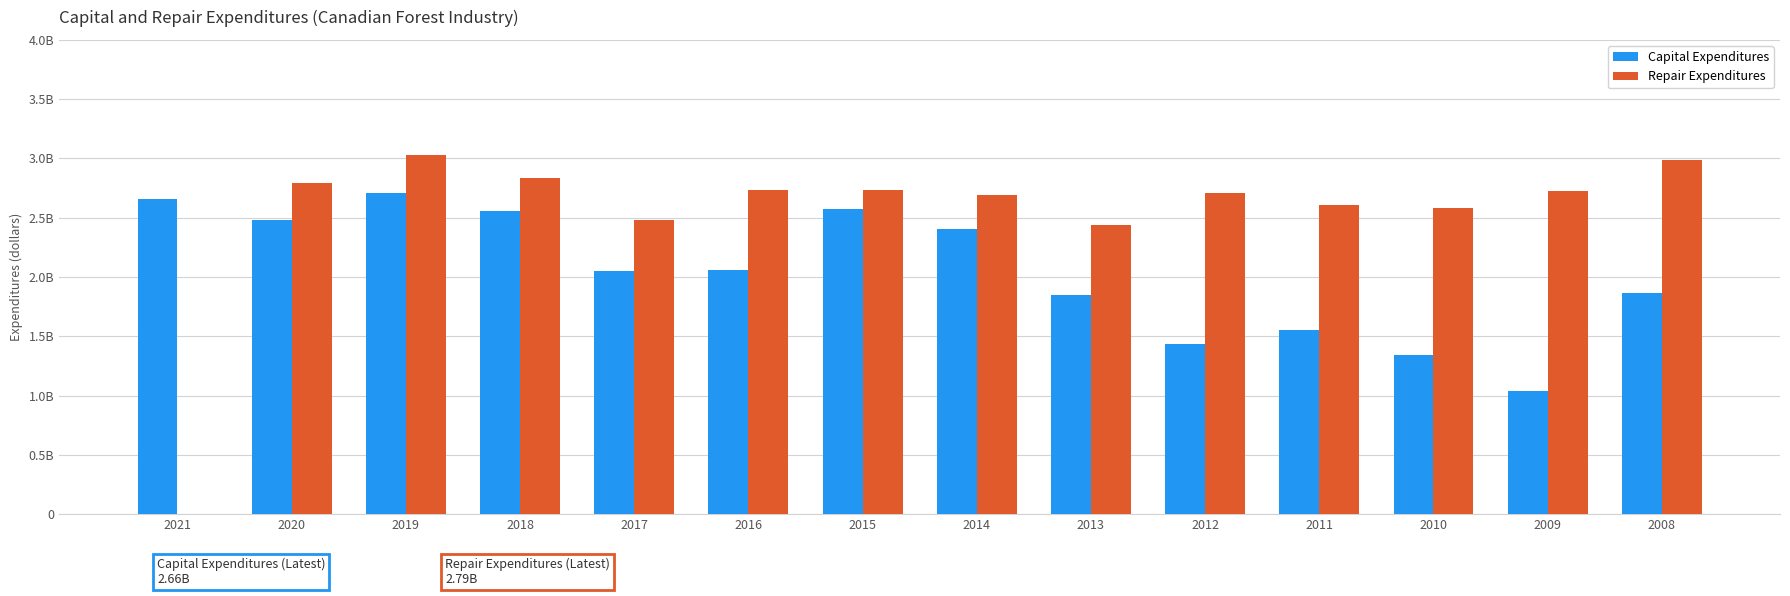

Reading right to left, transcribe all the data shown in this chart.

Capital Expenditures: 1861200000	1038600000	1345200000	1552100000	1431000000	1851000000	2405900000	2576200000	2058200000	2047700000	2558500000	2706800000	2480500000	2659800000
Repair Expenditures: 2987600000	2729600000	2582700000	2606100000	2711000000	2437700000	2691300000	2738100000	2734200000	2480600000	2836400000	3029500000	2793800000	0